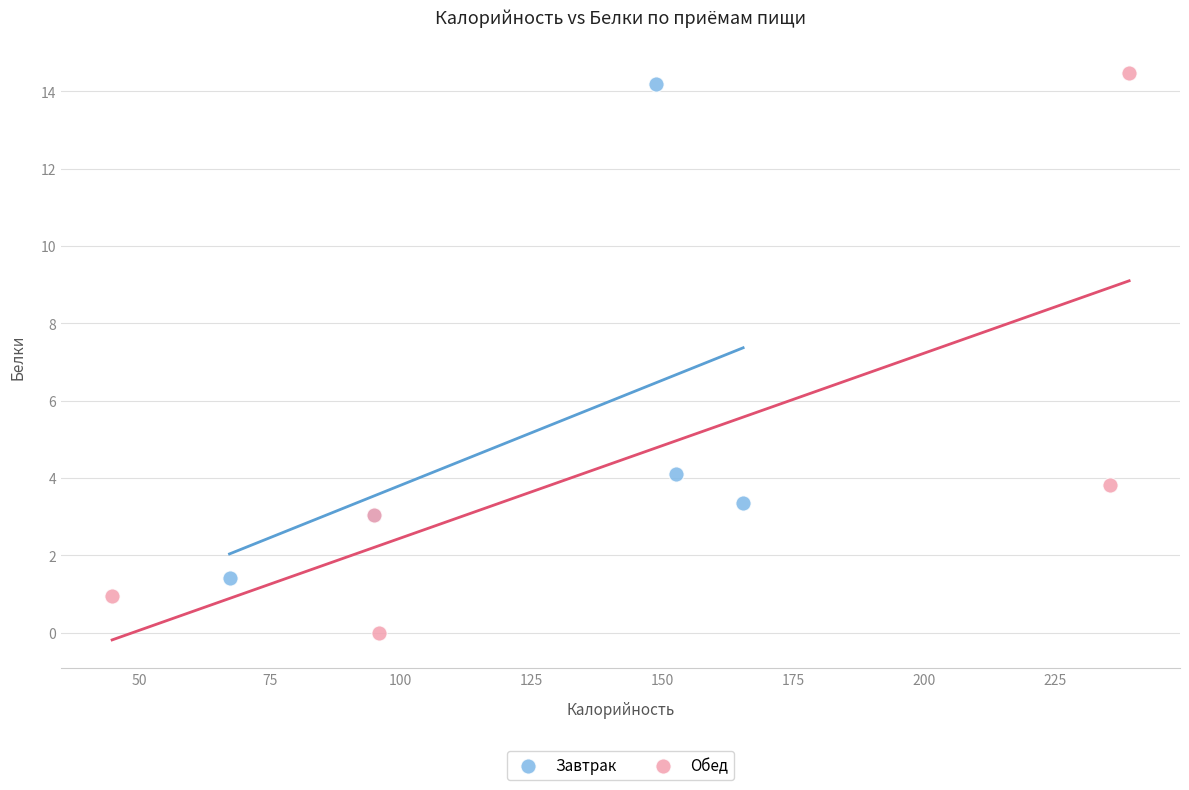

Which series reaches the minimum Y coordinate?

Обед